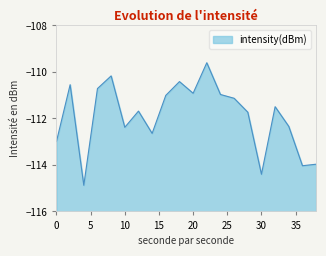

List the labels in order of value, smallest first.

4, 30, 36, 38, 0, 14, 10, 34, 28, 12, 32, 26, 16, 24, 20, 6, 2, 18, 8, 22